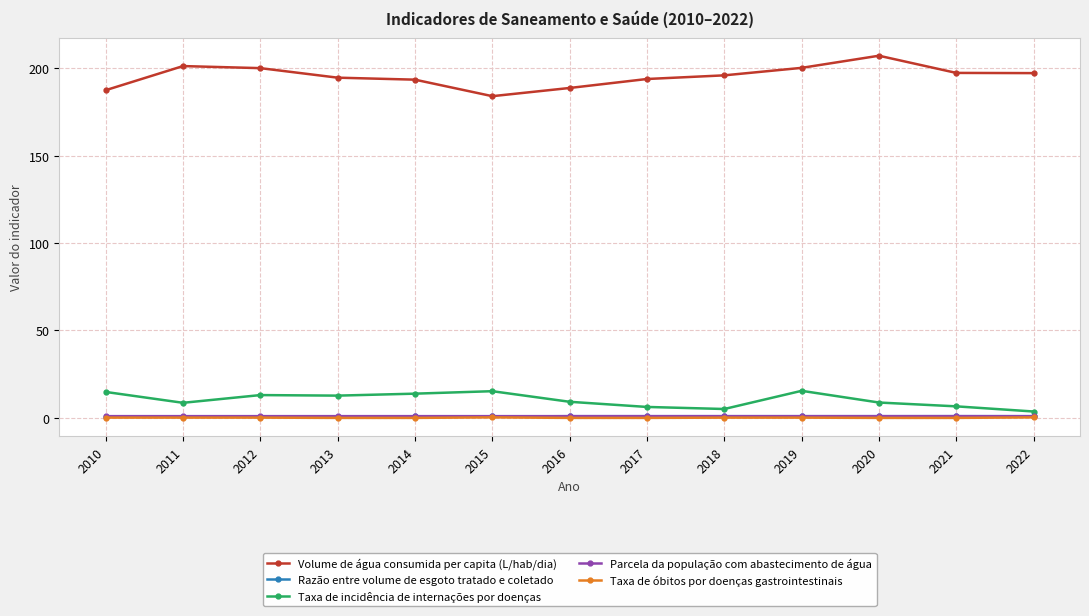

What is the spread (max minus min) of values at 2018?

195.7